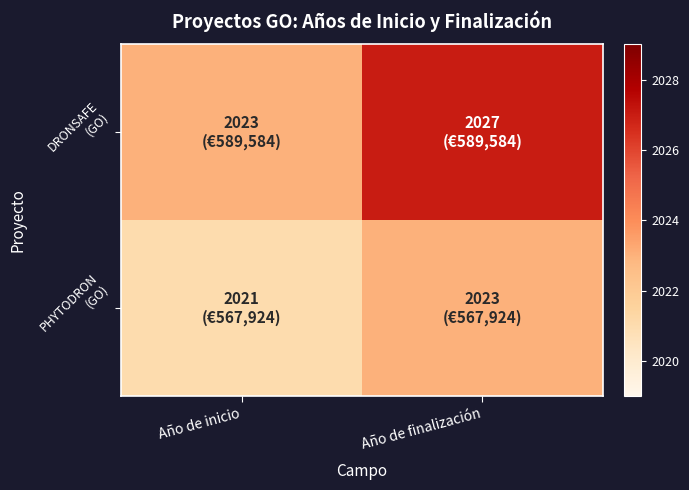

At which category does the chart reach its minimum across all series?

Año de inicio